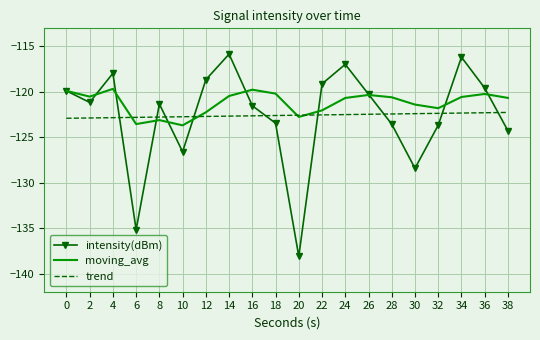

Which series has the widest spread of values?

intensity(dBm)